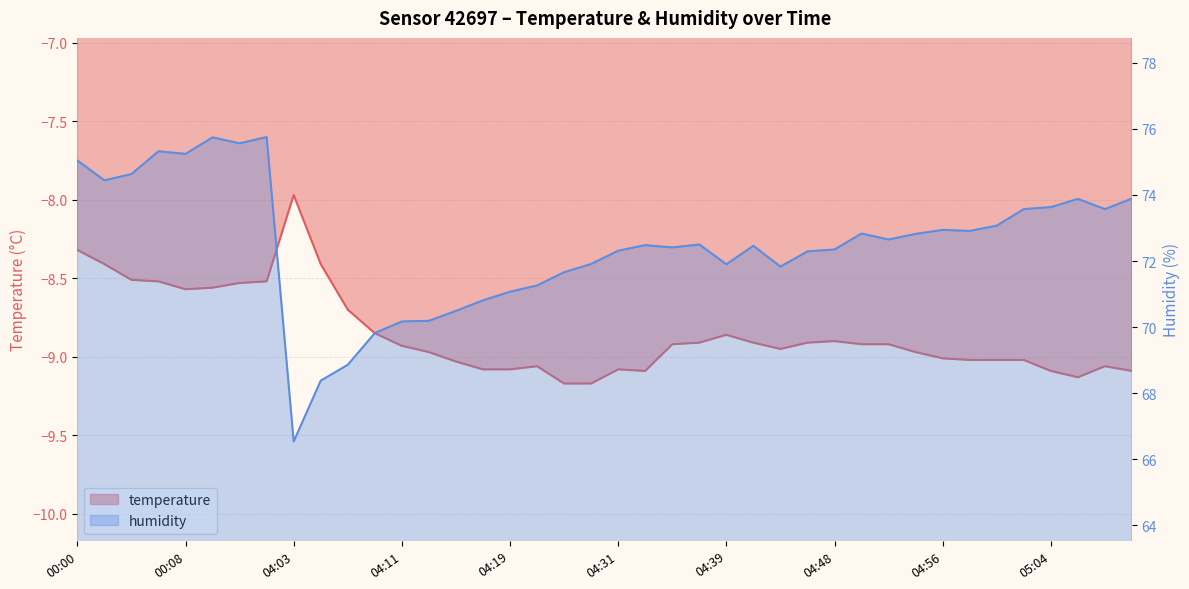

The temperature series shows -5.9 at 04:21. True or false?

False